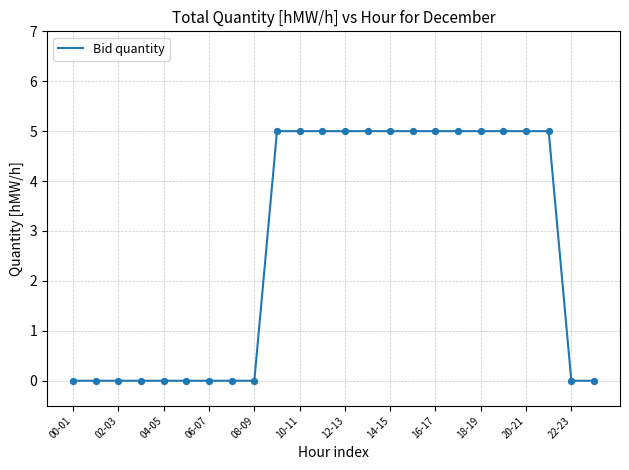

What is the greatest value displayed?

5